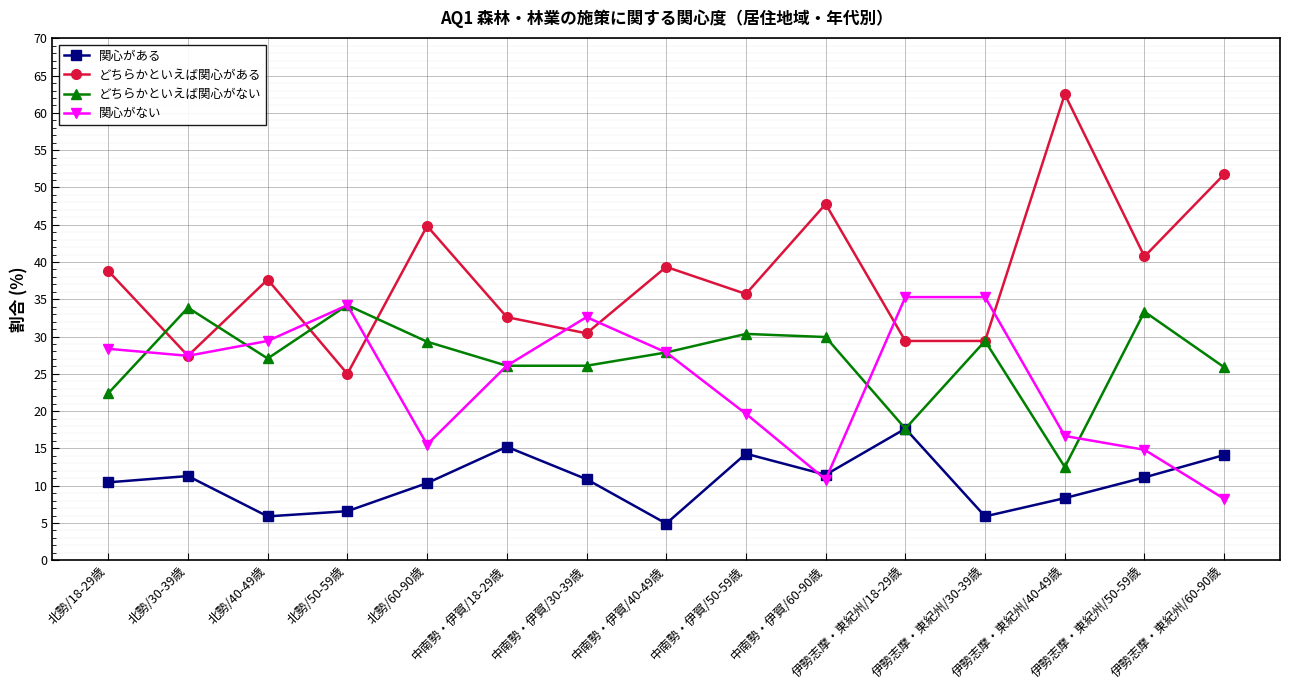

Where does the どちらかといえば関心がない series first go above 27?

北勢/30-39歳